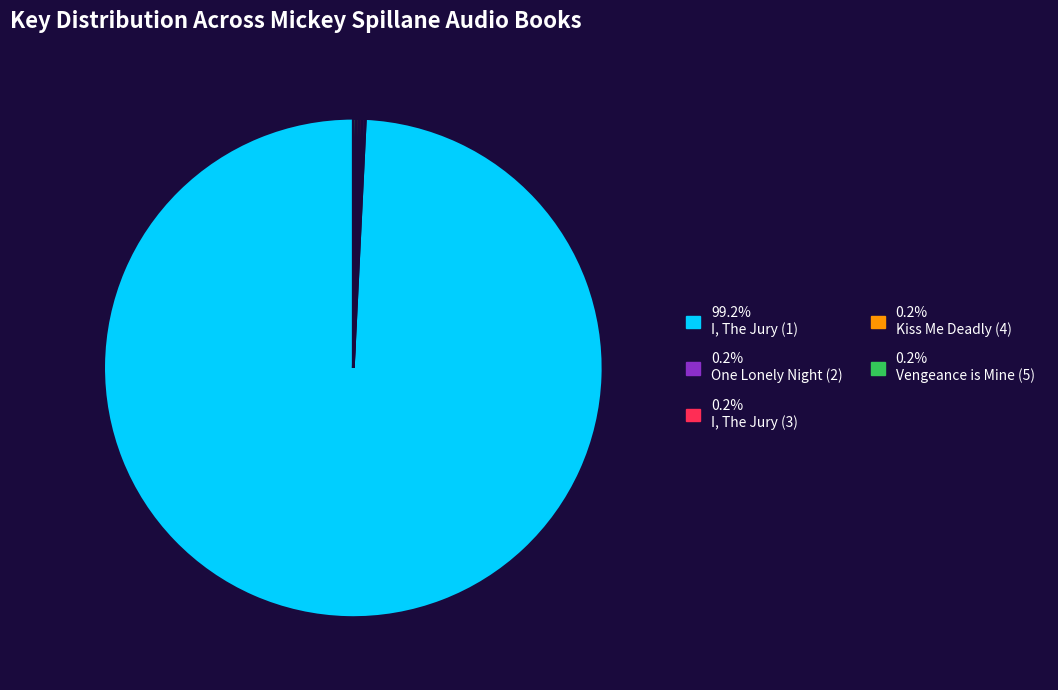

Does any single category account for the majority?

Yes